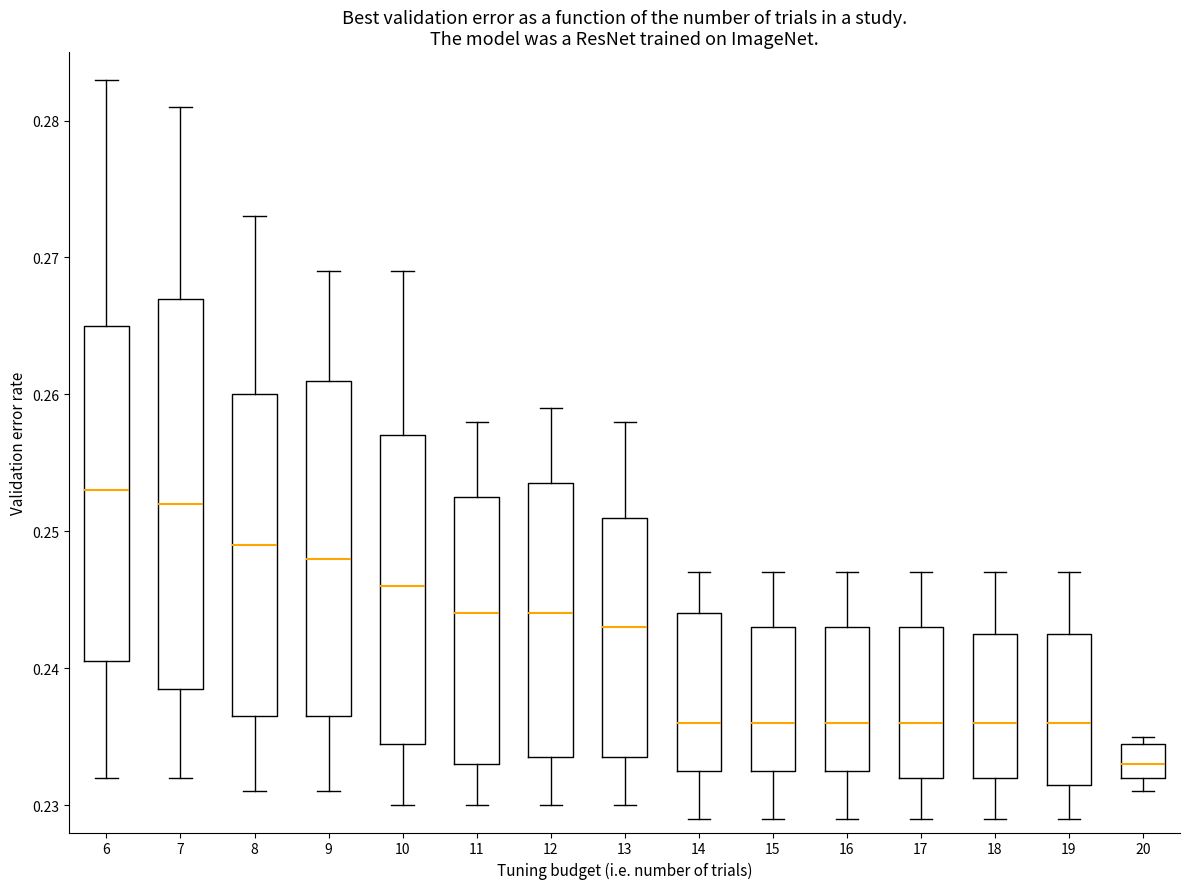

Where is the lower edge of the box at x = 11 on the y-axis? The values are not printed on the chart, so give them approximately, as read against the axis.

0.233